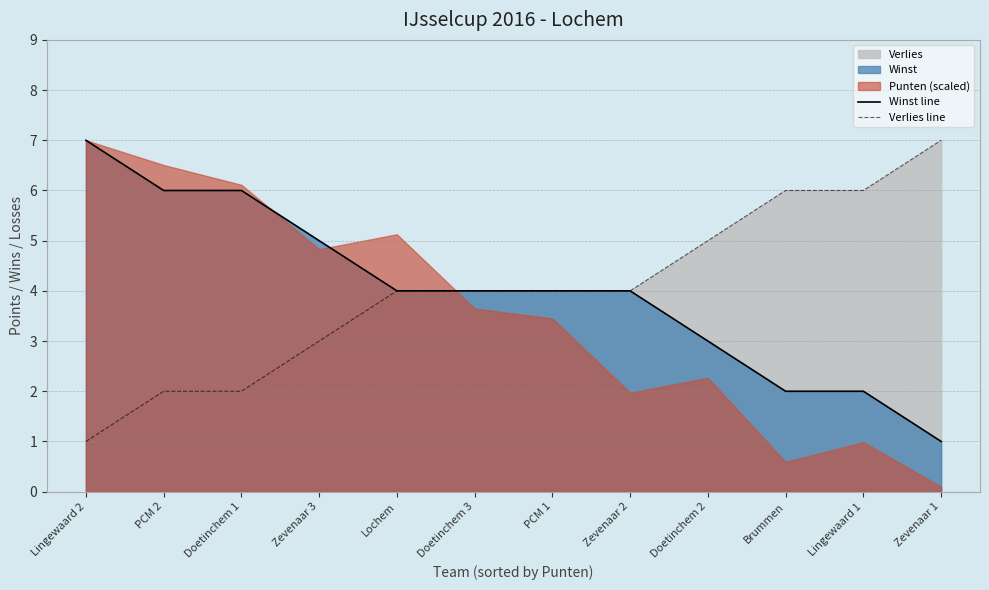

What is the difference between the maximum and second lowest values in the Winst line series?

5